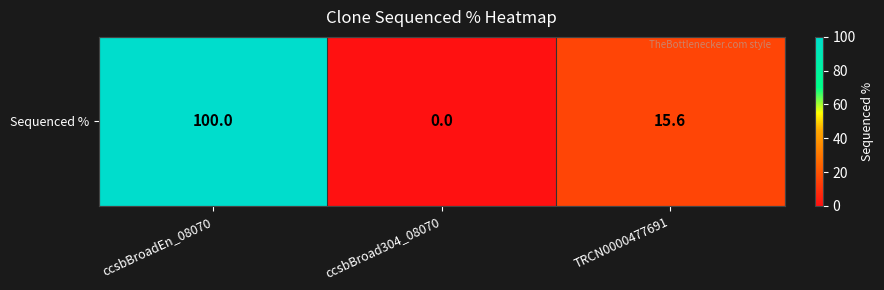

How many values exceed 15?

2